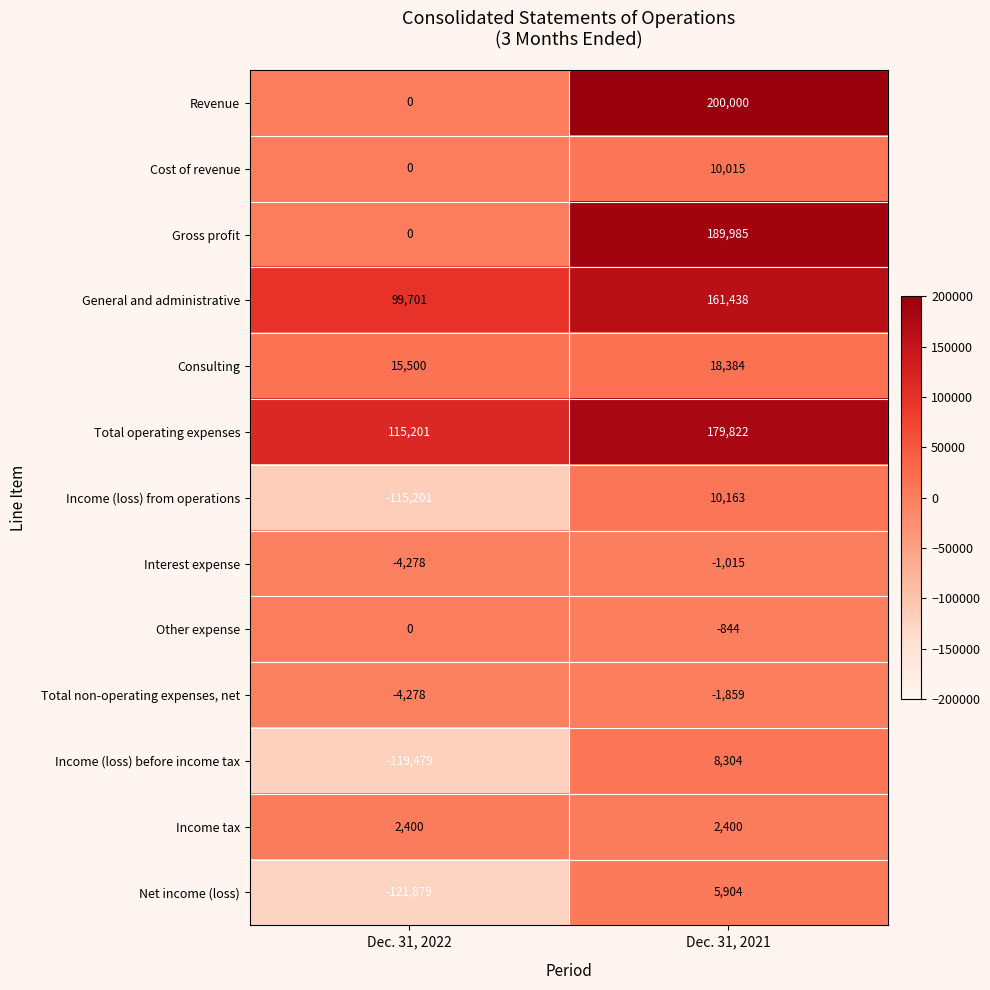

Which series has the largest range (max minus min)?

Revenue